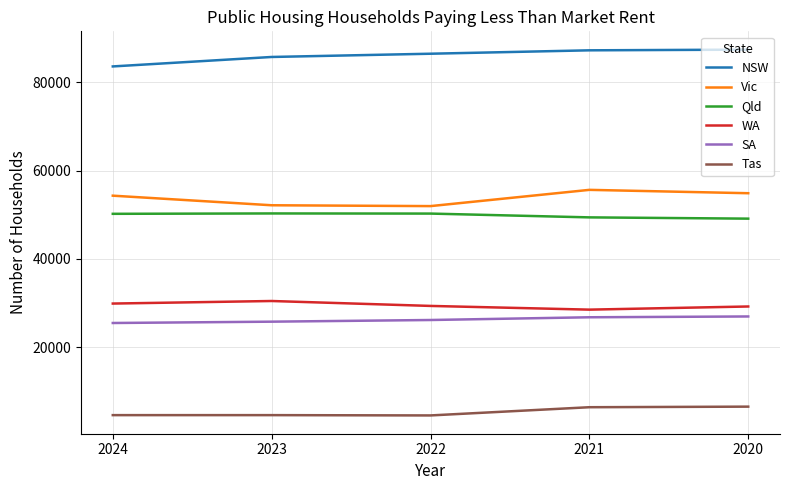

True or false: Qld and SA cross at least once.

False